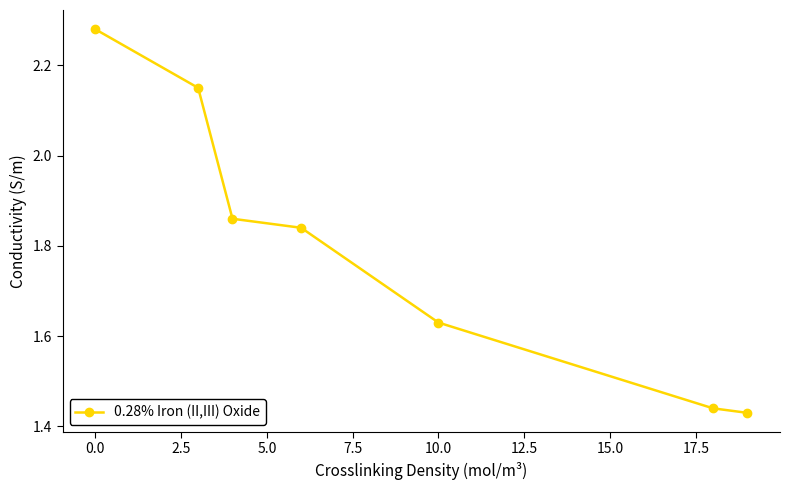

What is the difference between the maximum and second lowest values?

0.8